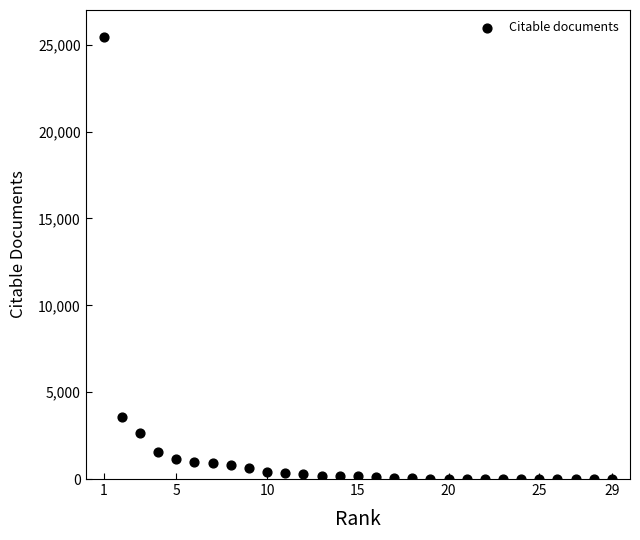

What Y value in the scatter plot is closest to 12722?

3593